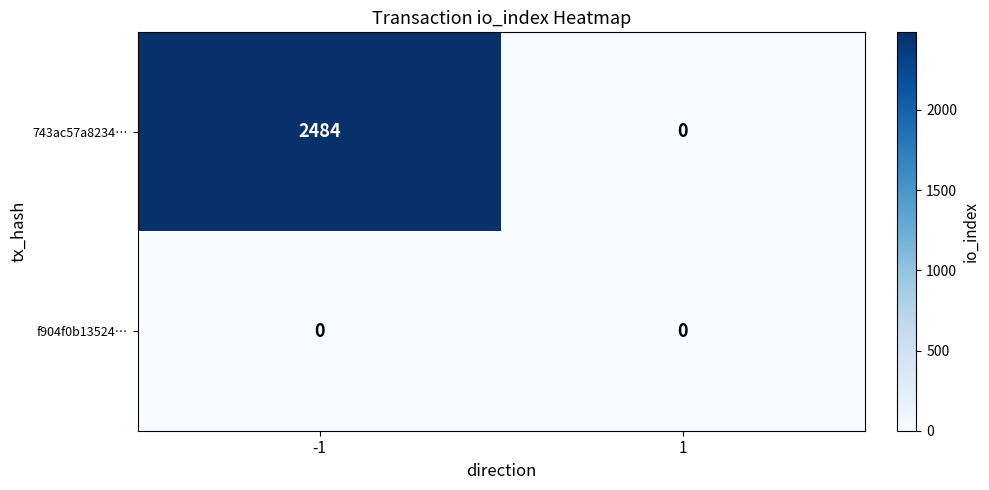

What is the maximum value shown in the chart?

2484